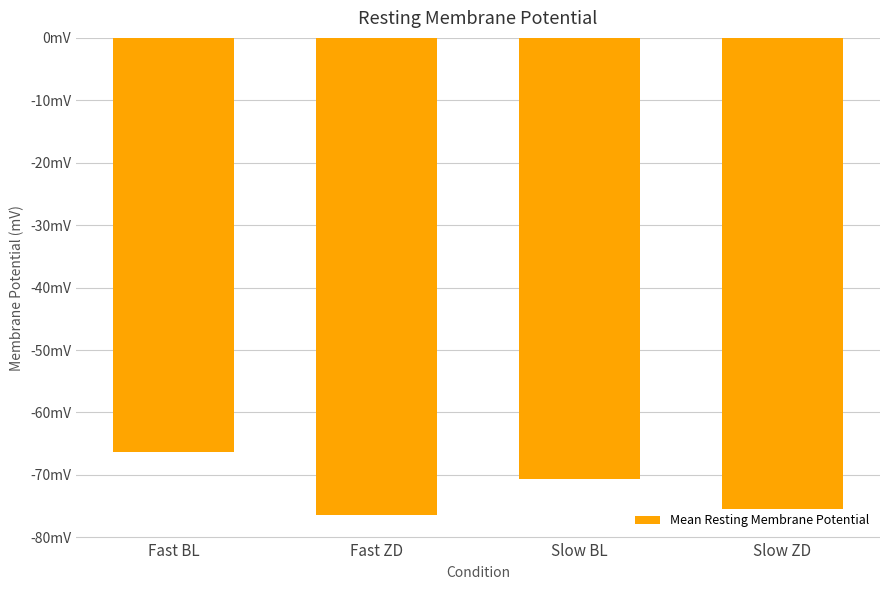

What position from the left is Slow BL?

3